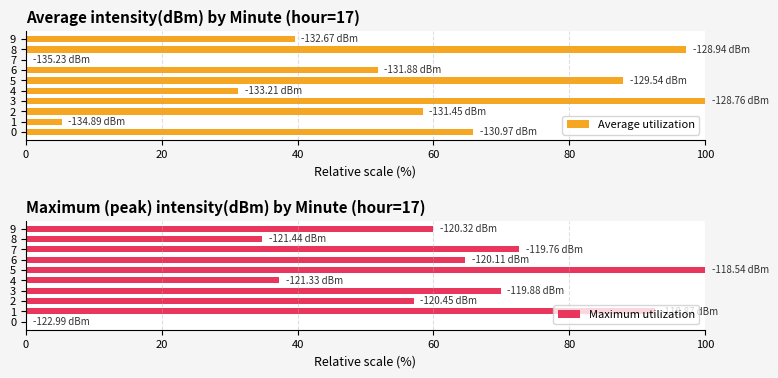

Which series has the largest range (max minus min)?

Average utilization